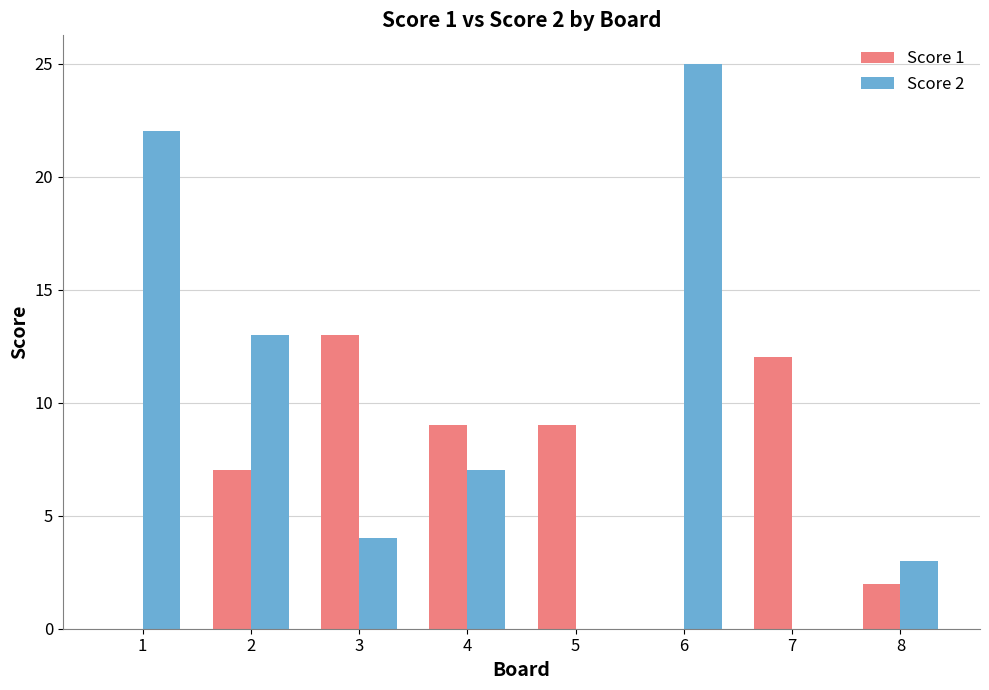

Which series has the largest total across all categories?

Score 2